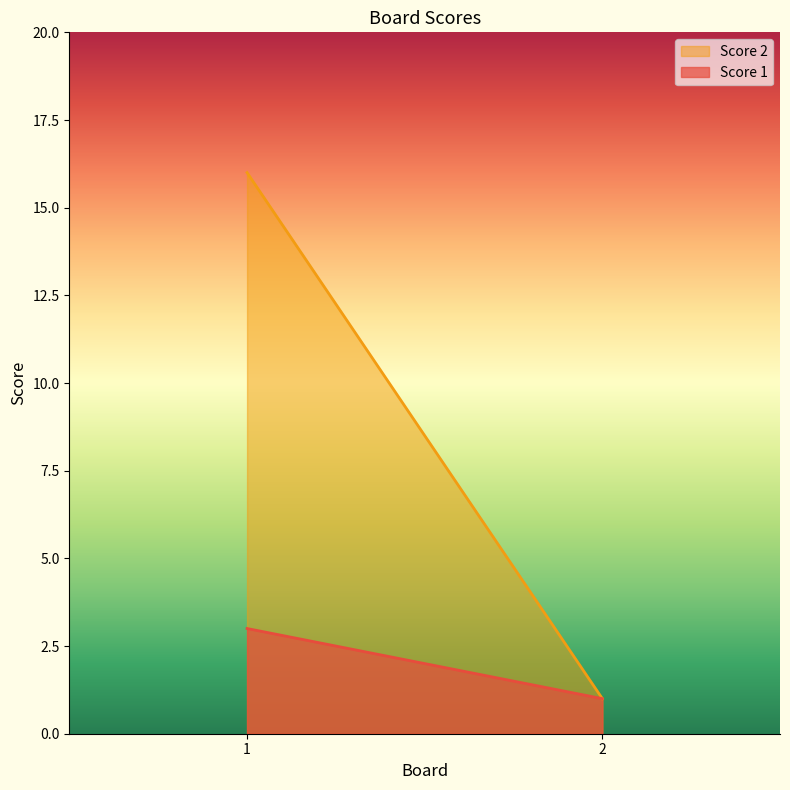

What is the value of the Score 2 point at the 2nd from the left?

1